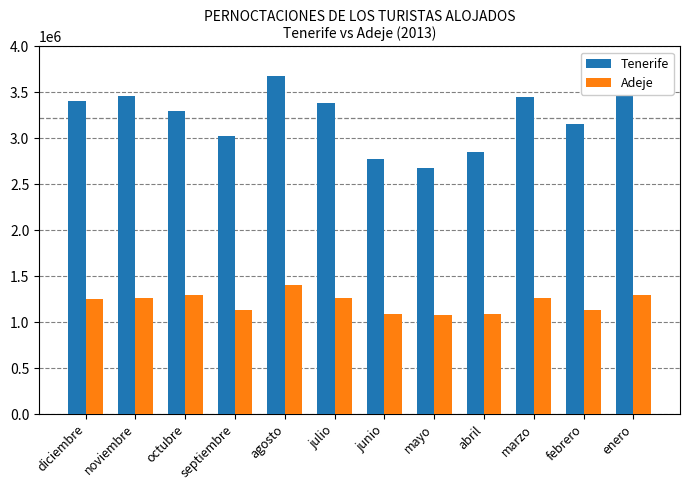

Which series has the largest total across all categories?

Tenerife